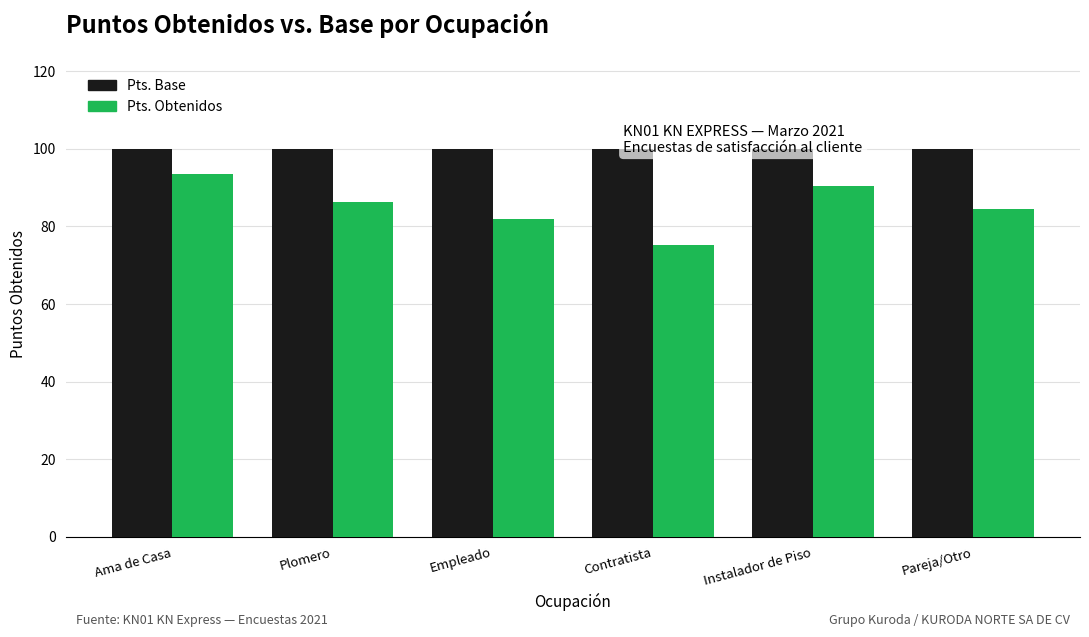

How many values in the Pts. Obtenidos series exceed 86?

3